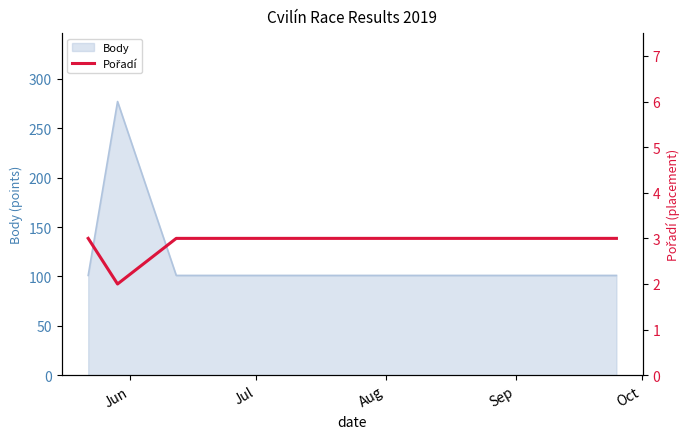

What is the value of the 6th point from the left?

3